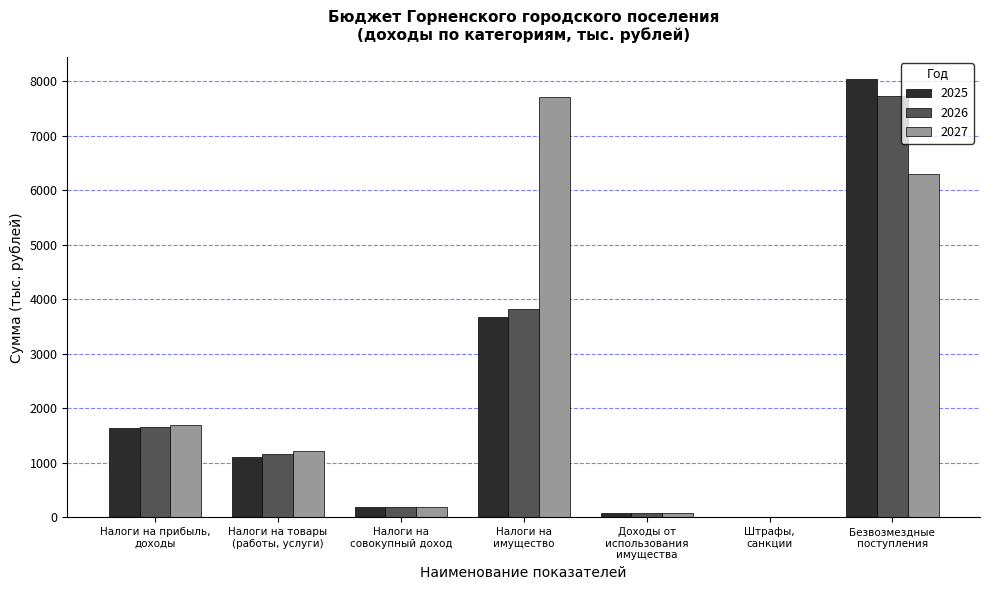

How many distinct data groups are displayed?

3